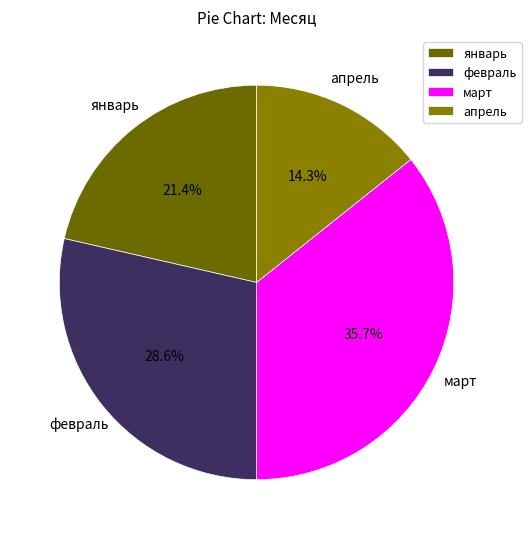

Combined, what portion of the pie is февраль and январь?

50.0%